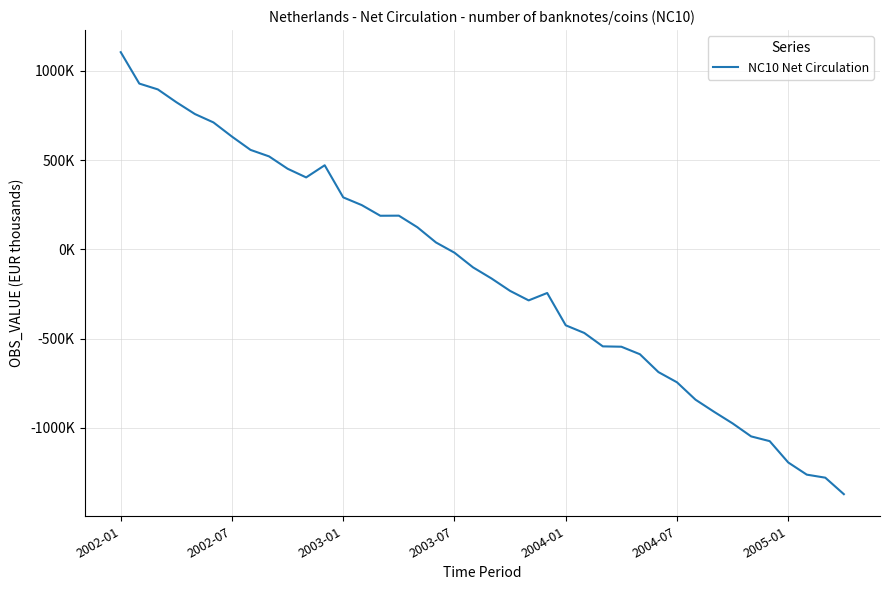

At which label is the value closest to -133099?

20